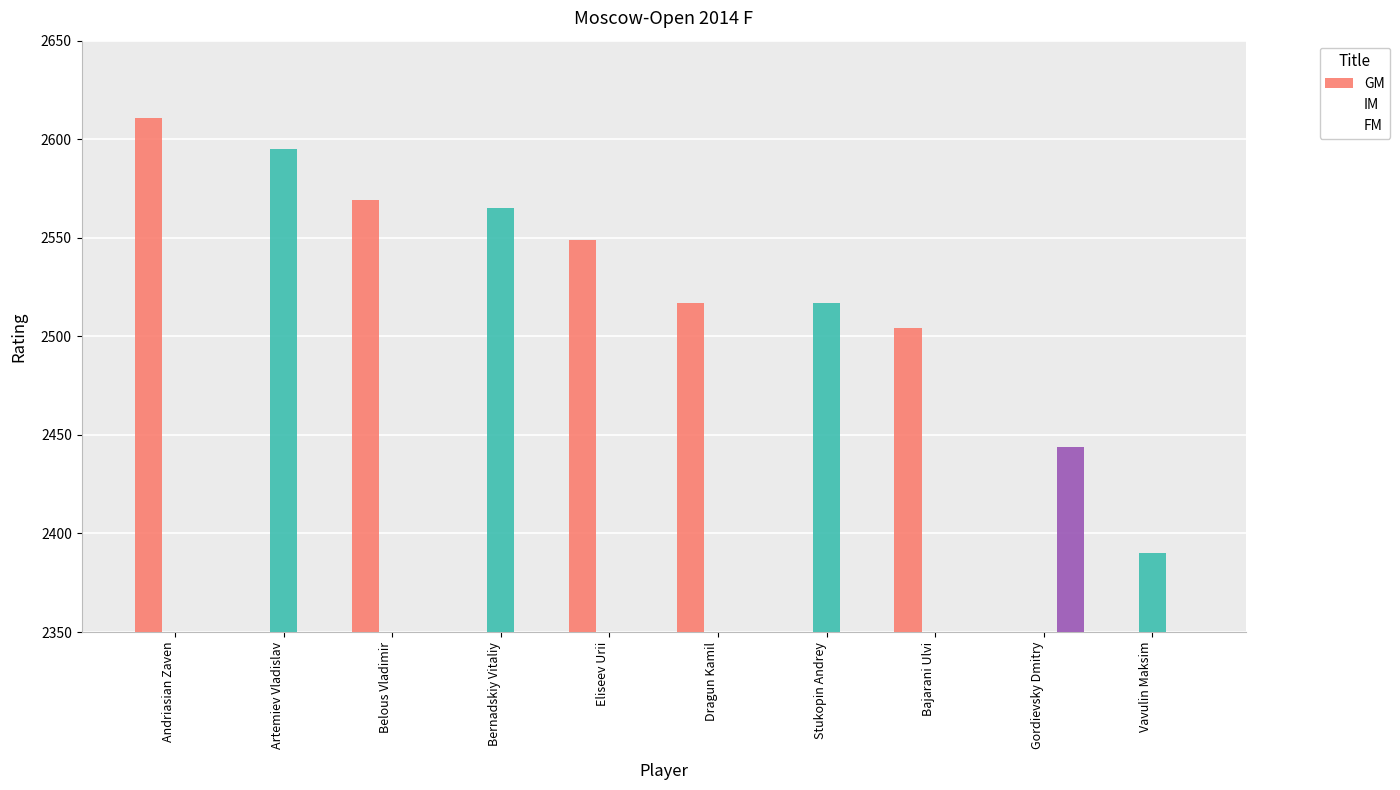

Rank the series by their average value, from highest to lowest.

GM, IM, FM